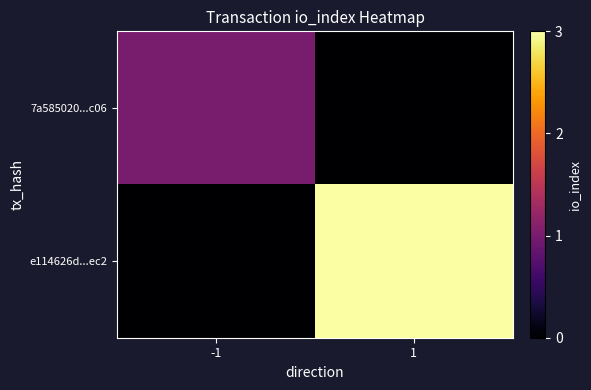

How many data points does each series have?

2